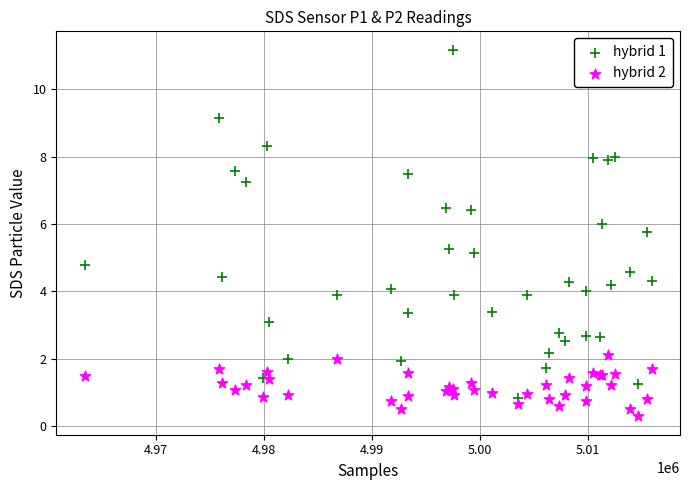

Which series contains the highest Y value?

hybrid 1